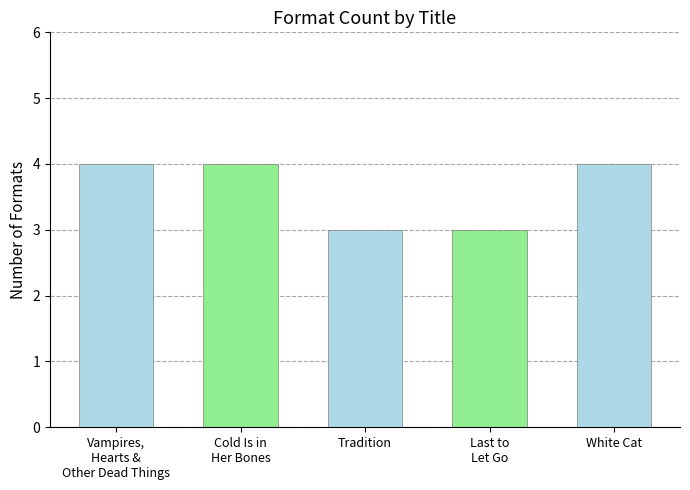

Between Vampires, Hearts & Other Dead Things and White Cat, which is larger?

Vampires, Hearts & Other Dead Things